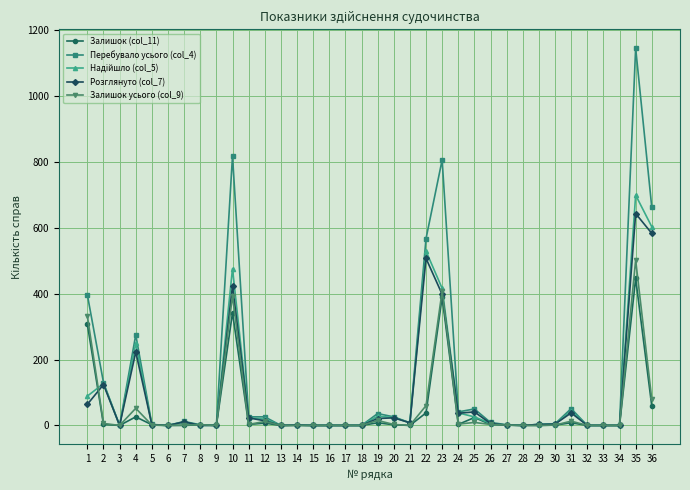

Which series has the widest spread of values?

Перебувало усього (col_4)